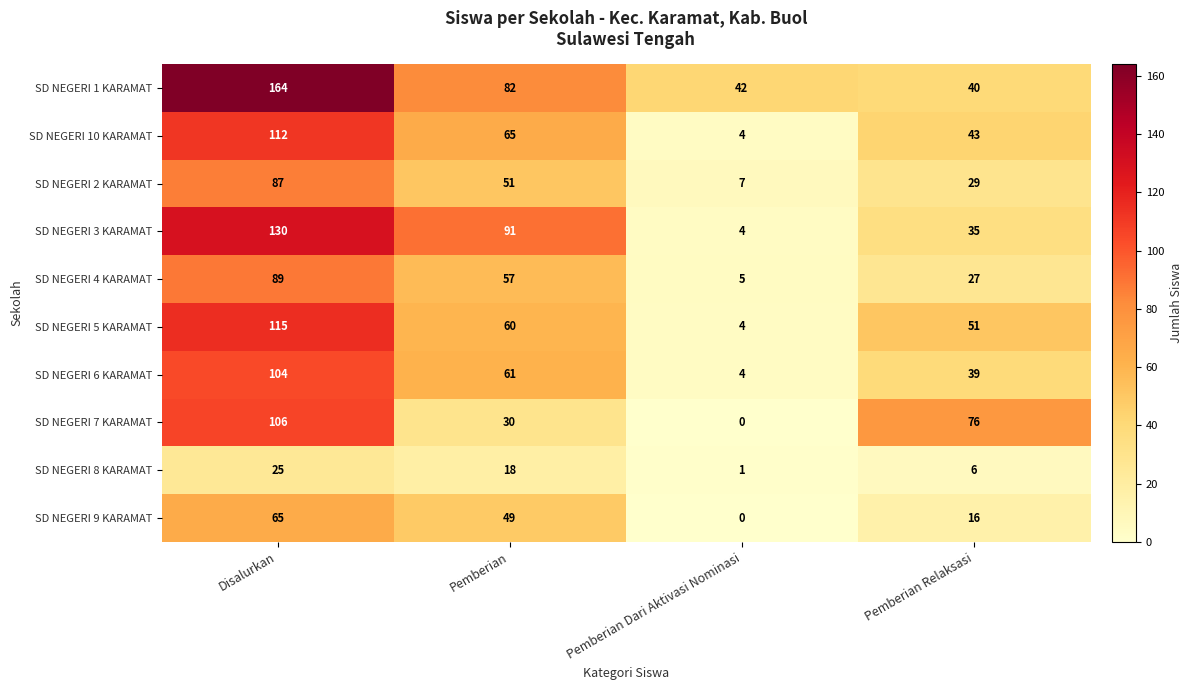

What is the total value across all series at Pemberian Relaksasi?

362